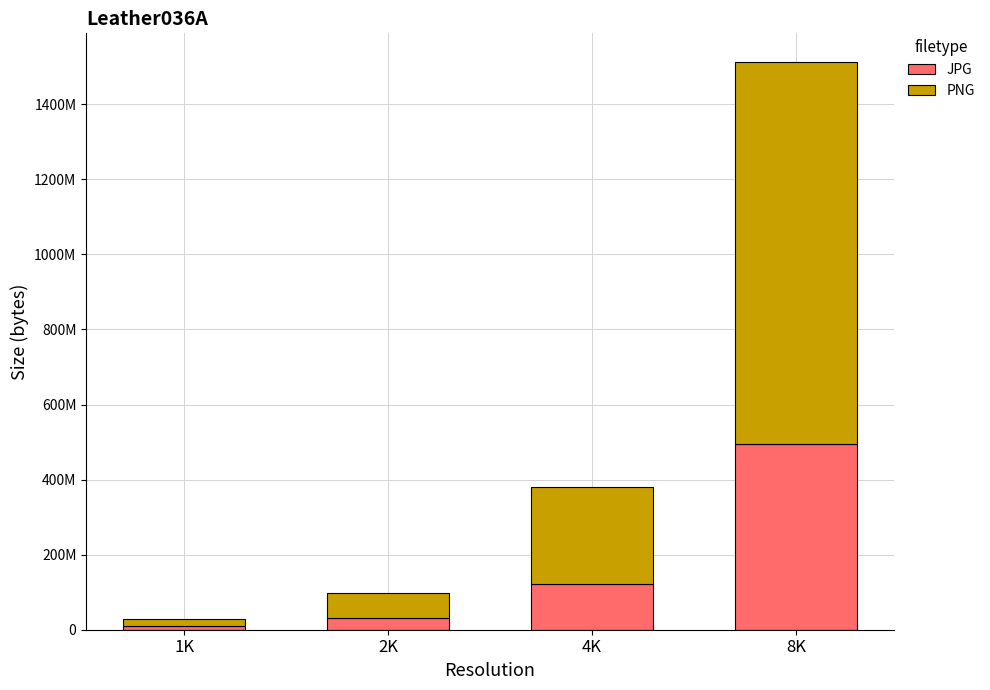

Which series has the widest spread of values?

PNG